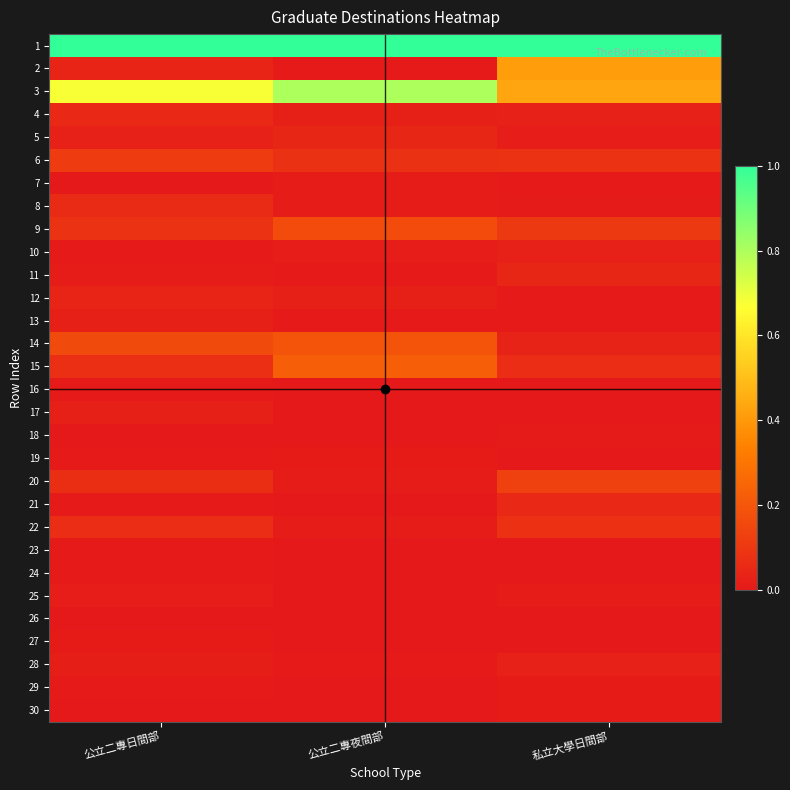

What is the spread (max minus min) of values at 私立大學日間部?

1.0